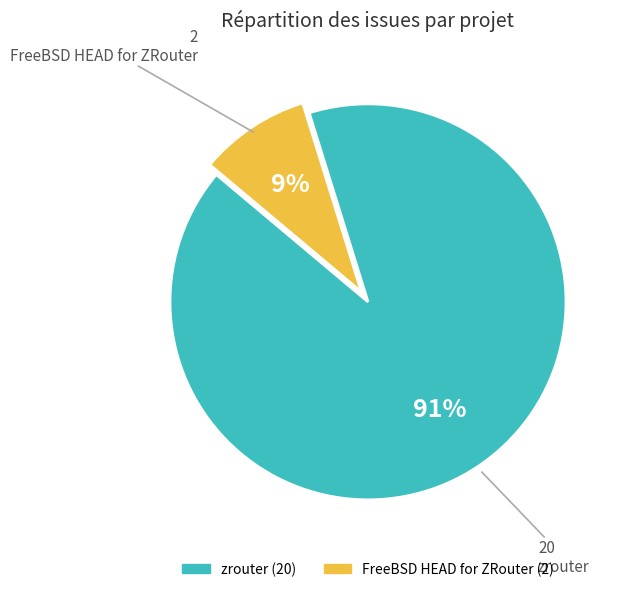

To the nearest percent, what is the average slice percentage?

50%